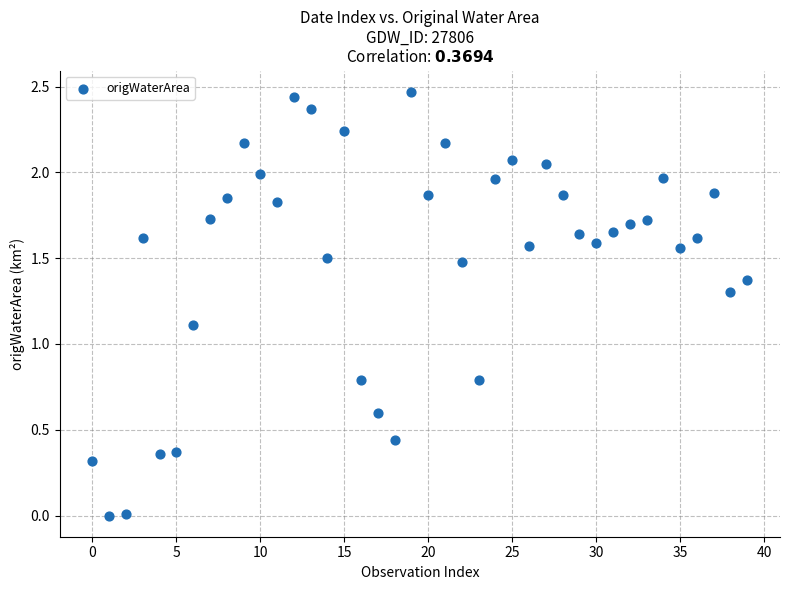

What Y value in the scatter plot is closest to 1?

1.1